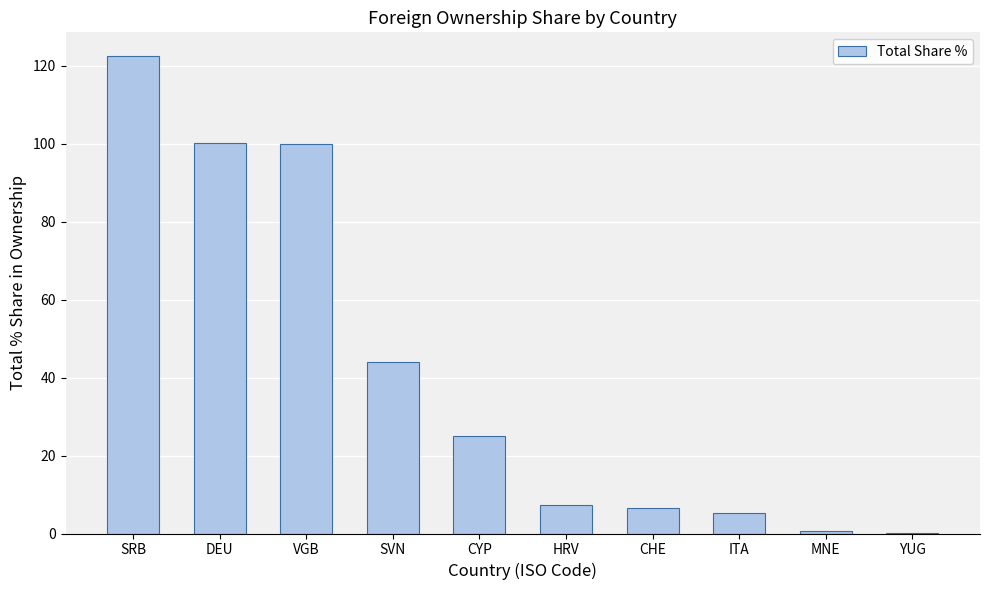

Where is the data nearest to the value 61?

SVN